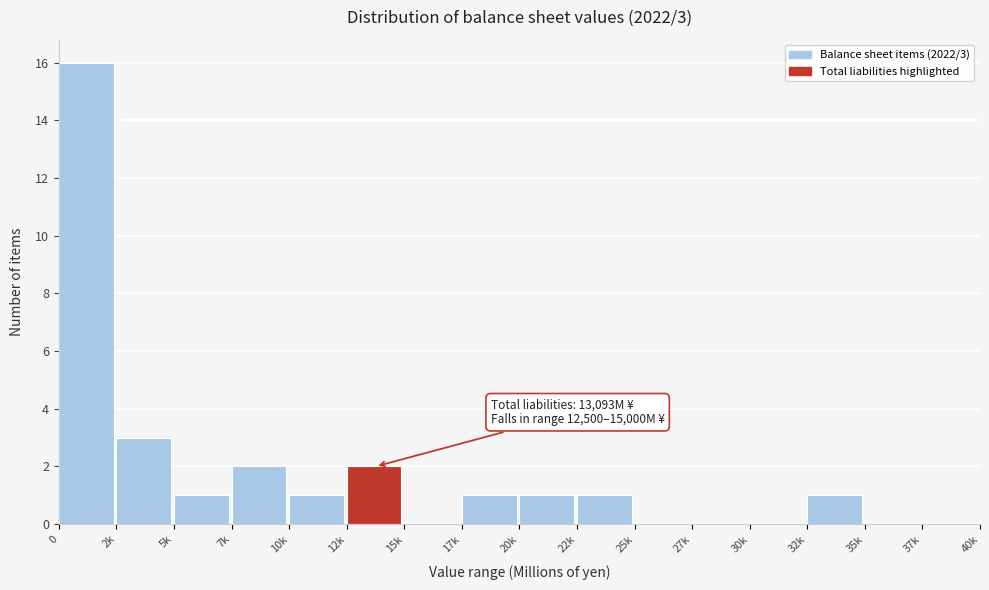

Reading right to left, extract all data points from this chart.

37k=0	35k=0	32k=1	30k=0	27k=0	25k=0	22k=1	20k=1	17k=1	15k=0	12k=2	10k=1	7k=2	5k=1	2k=3	0=16